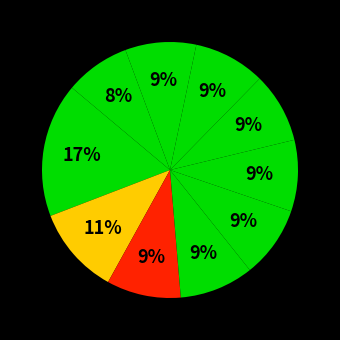

Rank the categories by value from highest to lowest.

pct05, pct15, pct25, pct35, pct45, pct75, pct55, pct85, pct65, pct95